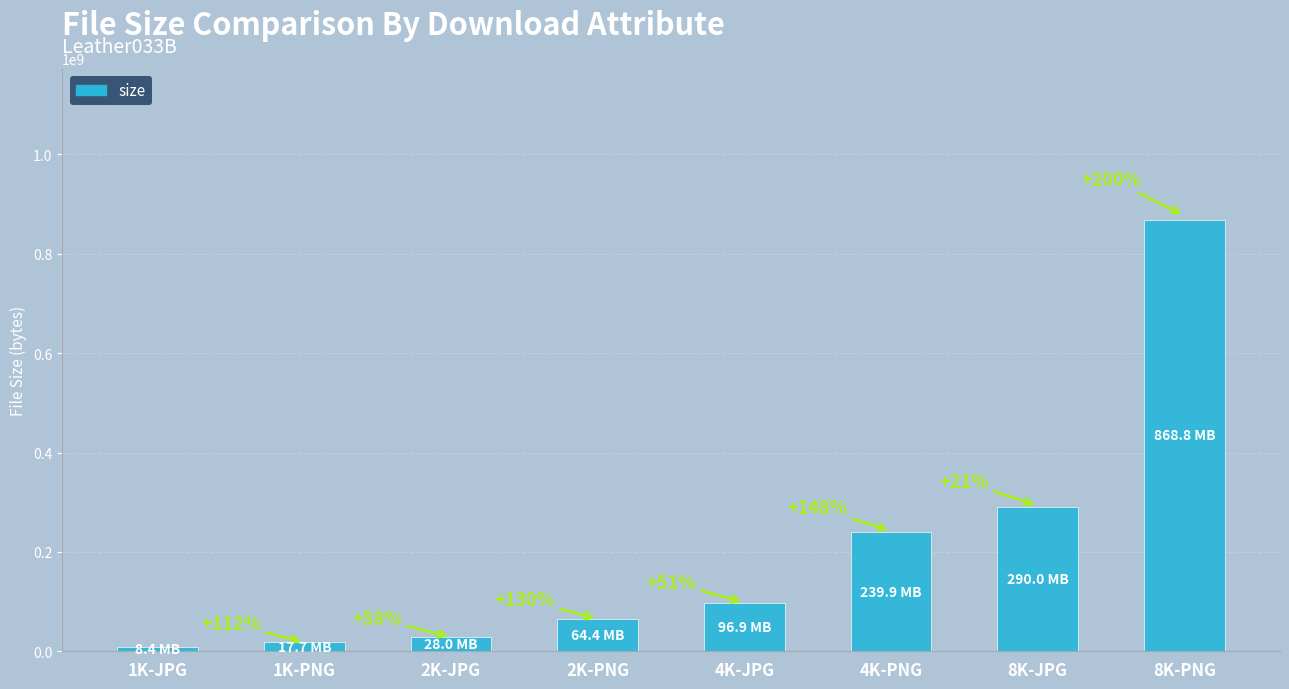

What is the change in value from 1K-JPG to 8K-JPG?

+281636312